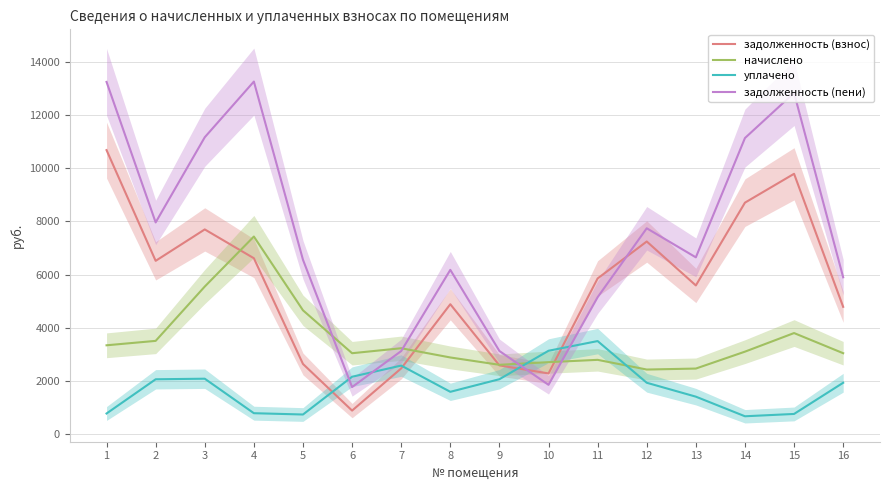

What is the total value across all series at 11?

17276.7